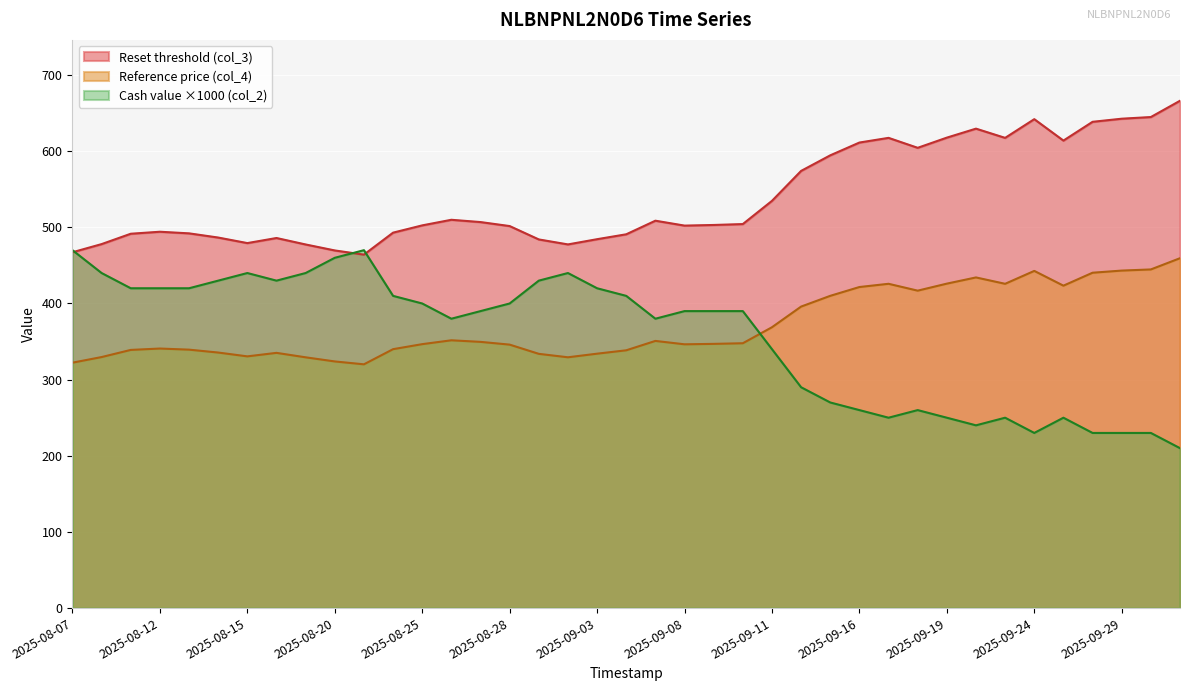

Is the value of Reference price (col_4) at 2025-09-12 greater than the value of Reset threshold (col_3) at 2025-09-10?

No